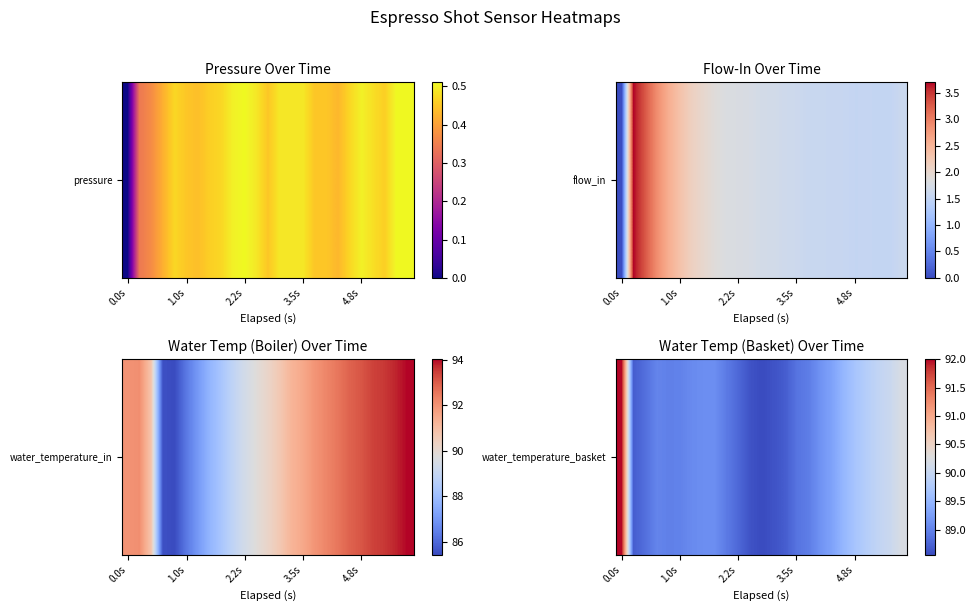

What is the ratio of the value at 0.0s to the value at 23?

1.0